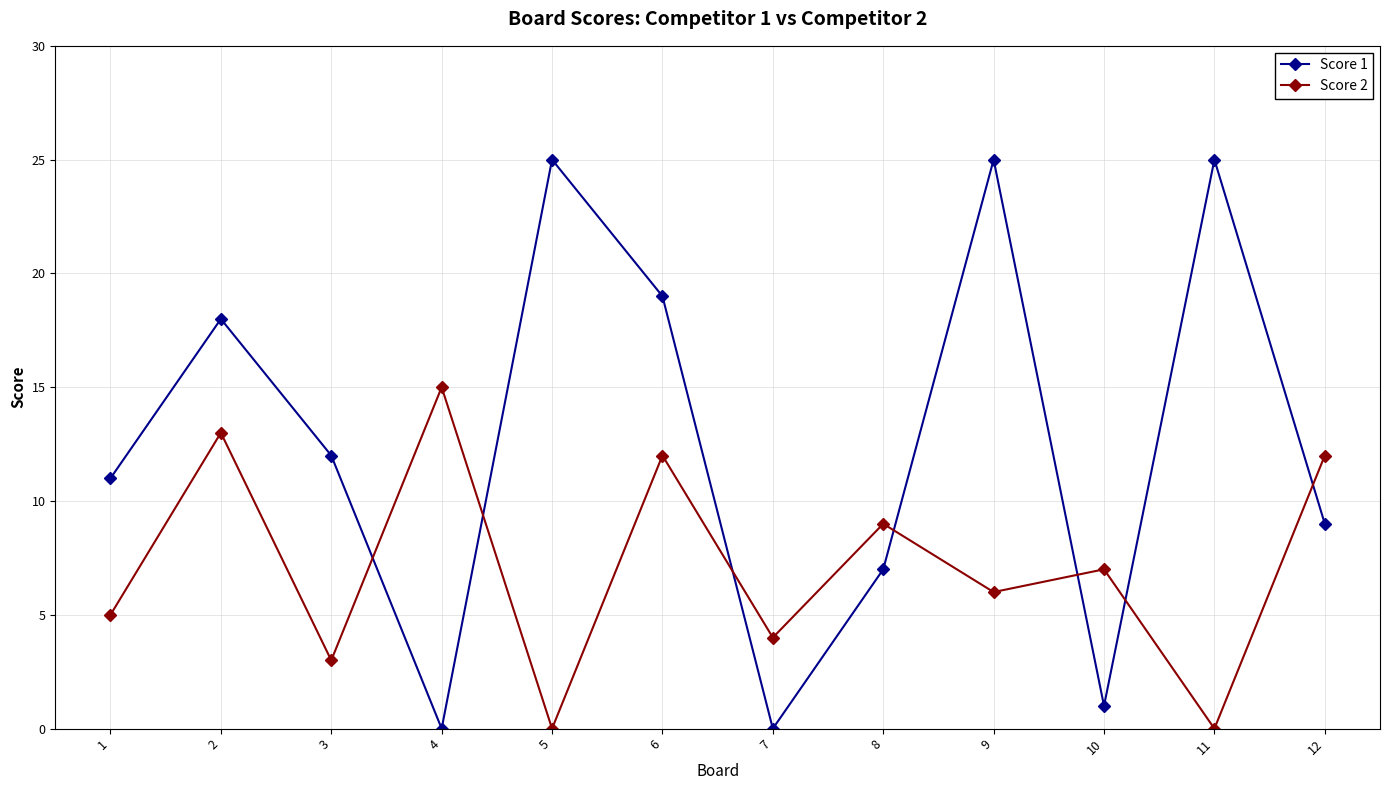

Does the chart have visible grid lines?

Yes